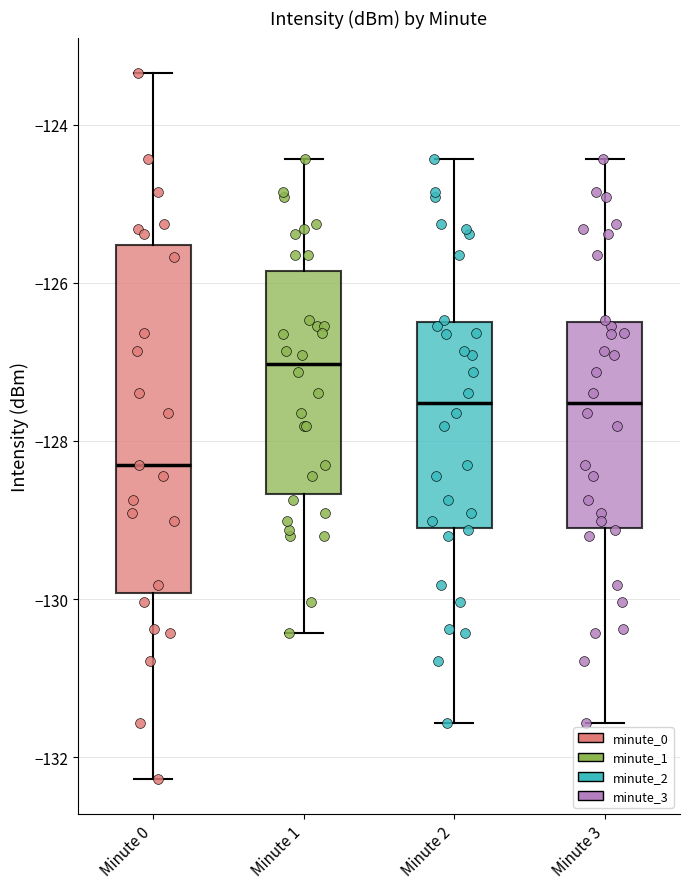

Comparing the boxes themselves (not the whiskers), which one is the tallest?

Minute 0